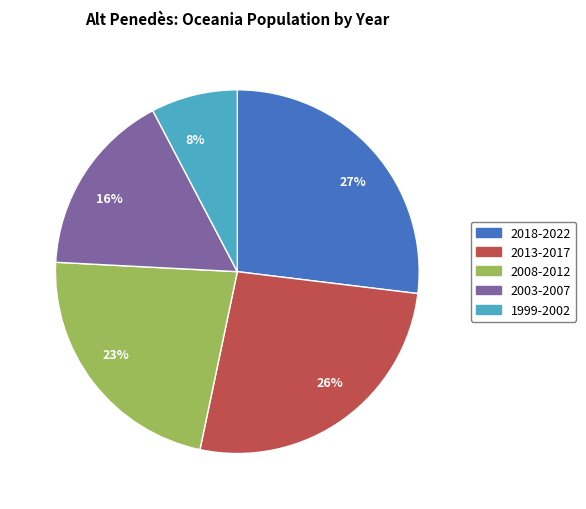

Approximately how many times larger is the value at 2003-2007 compared to 2008-2012?

0.7